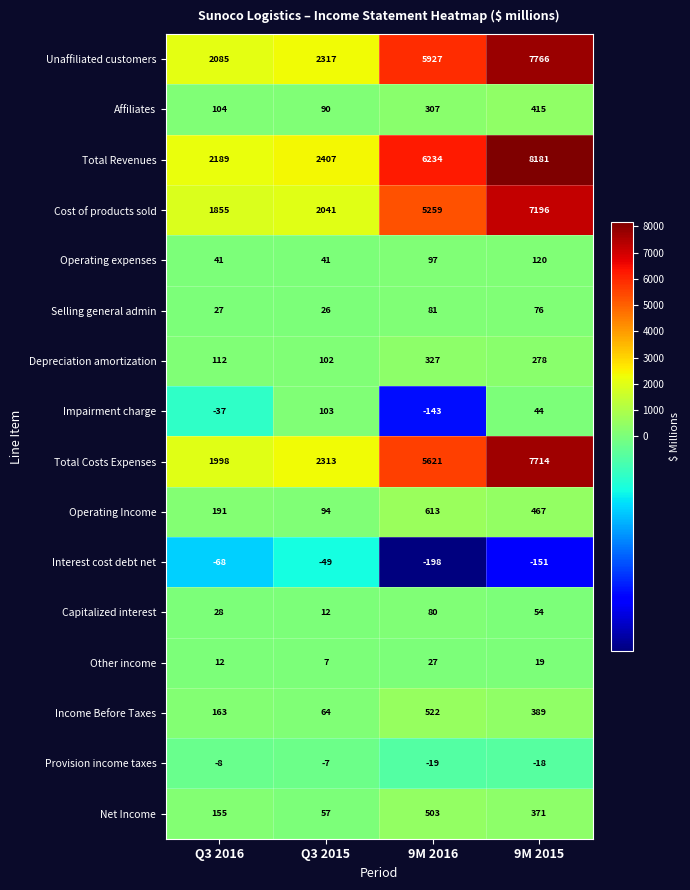

Count the number of categories in the chart.

4